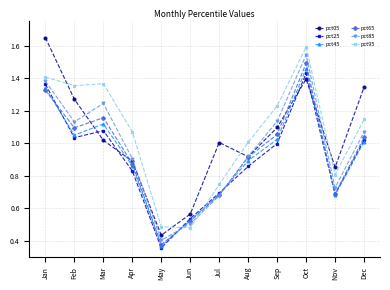

The value of pct05 at Jul is 1.8. True or false?

False